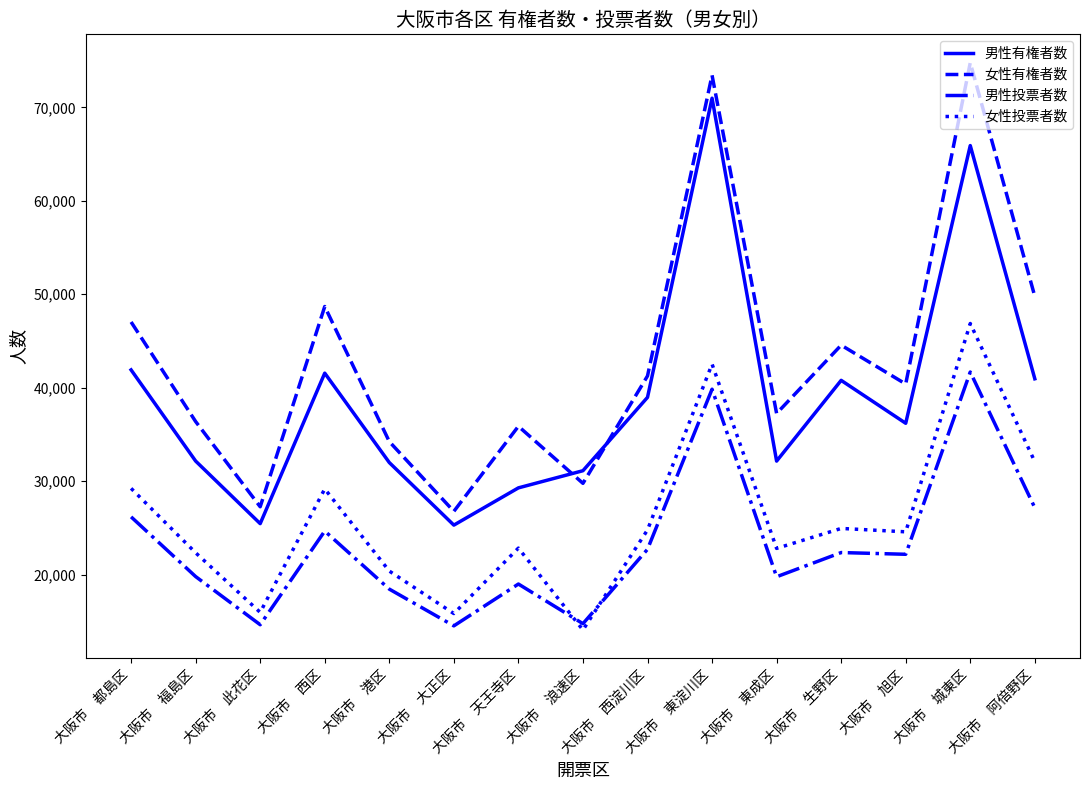

Rank the series at 大阪市　西区 from highest to lowest value.

女性有権者数, 男性有権者数, 女性投票者数, 男性投票者数